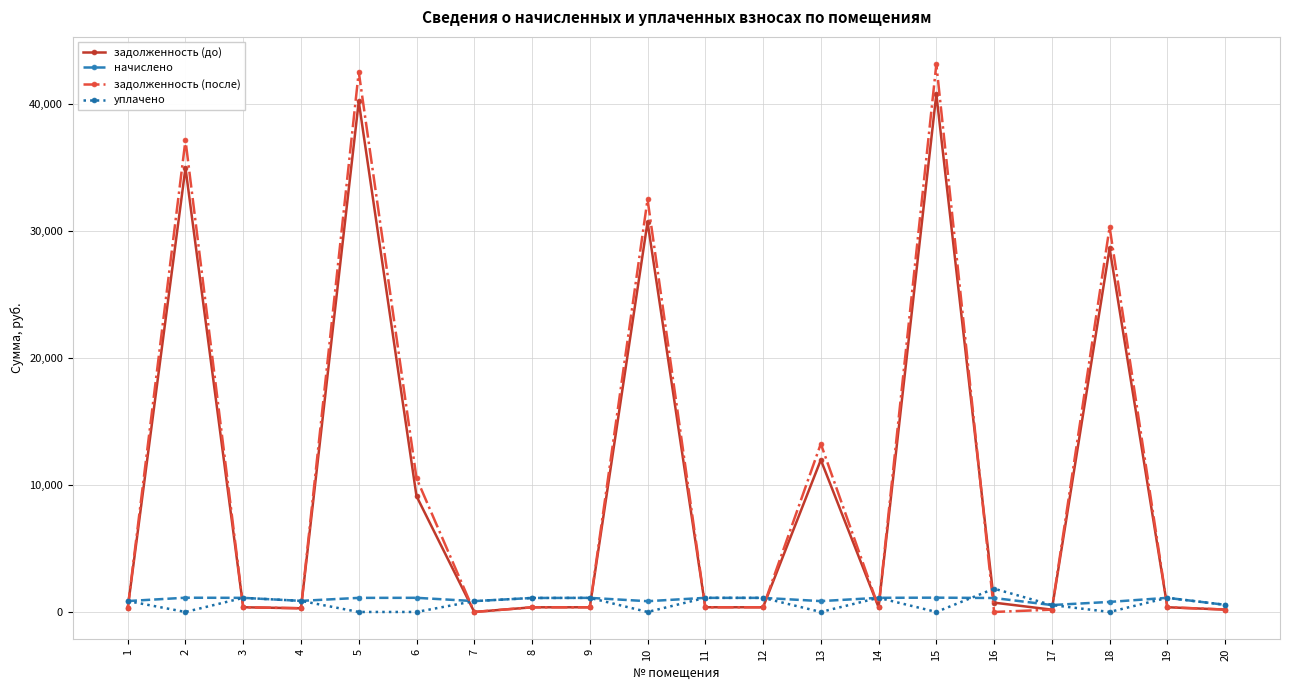

What is the average value of the задолженность (до) series?

10022.8